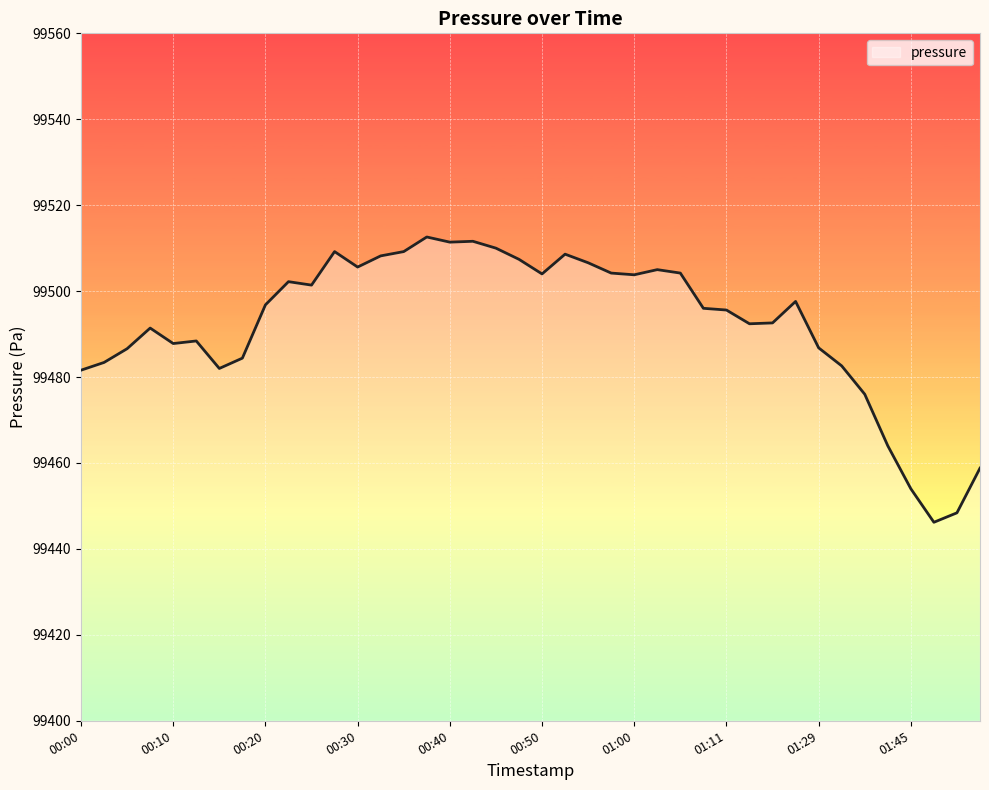

What is the average value?

99492.5